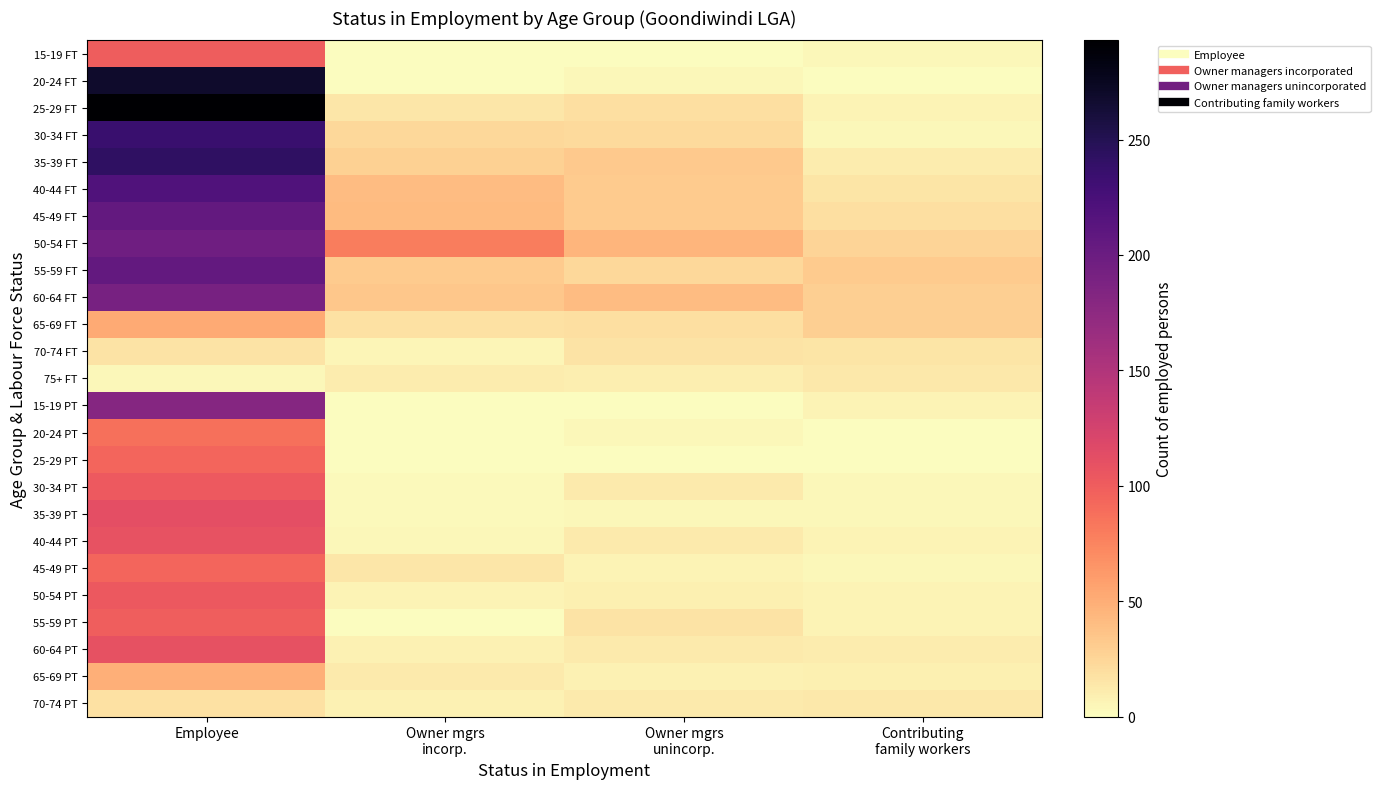

Reading right to left, what are all the values shown in this chart?

15-19 FT: Contributing
family workers=4	Owner mgrs
unincorp.=0	Owner mgrs
incorp.=0	Employee=100
20-24 FT: Contributing
family workers=0	Owner mgrs
unincorp.=4	Owner mgrs
incorp.=0	Employee=268
25-29 FT: Contributing
family workers=6	Owner mgrs
unincorp.=19	Owner mgrs
incorp.=14	Employee=293
30-34 FT: Contributing
family workers=4	Owner mgrs
unincorp.=22	Owner mgrs
incorp.=24	Employee=235
35-39 FT: Contributing
family workers=11	Owner mgrs
unincorp.=33	Owner mgrs
incorp.=28	Employee=242
40-44 FT: Contributing
family workers=16	Owner mgrs
unincorp.=31	Owner mgrs
incorp.=41	Employee=219
45-49 FT: Contributing
family workers=19	Owner mgrs
unincorp.=31	Owner mgrs
incorp.=42	Employee=206
50-54 FT: Contributing
family workers=26	Owner mgrs
unincorp.=45	Owner mgrs
incorp.=80	Employee=196
55-59 FT: Contributing
family workers=32	Owner mgrs
unincorp.=24	Owner mgrs
incorp.=32	Employee=206
60-64 FT: Contributing
family workers=29	Owner mgrs
unincorp.=41	Owner mgrs
incorp.=34	Employee=191
65-69 FT: Contributing
family workers=29	Owner mgrs
unincorp.=19	Owner mgrs
incorp.=18	Employee=52
70-74 FT: Contributing
family workers=16	Owner mgrs
unincorp.=17	Owner mgrs
incorp.=5	Employee=17
75+ FT: Contributing
family workers=13	Owner mgrs
unincorp.=10	Owner mgrs
incorp.=11	Employee=4
15-19 PT: Contributing
family workers=6	Owner mgrs
unincorp.=0	Owner mgrs
incorp.=0	Employee=180
20-24 PT: Contributing
family workers=0	Owner mgrs
unincorp.=4	Owner mgrs
incorp.=0	Employee=88
25-29 PT: Contributing
family workers=0	Owner mgrs
unincorp.=0	Owner mgrs
incorp.=0	Employee=94
30-34 PT: Contributing
family workers=4	Owner mgrs
unincorp.=12	Owner mgrs
incorp.=3	Employee=102
35-39 PT: Contributing
family workers=4	Owner mgrs
unincorp.=4	Owner mgrs
incorp.=3	Employee=112
40-44 PT: Contributing
family workers=6	Owner mgrs
unincorp.=12	Owner mgrs
incorp.=4	Employee=108
45-49 PT: Contributing
family workers=4	Owner mgrs
unincorp.=6	Owner mgrs
incorp.=14	Employee=94
50-54 PT: Contributing
family workers=6	Owner mgrs
unincorp.=9	Owner mgrs
incorp.=6	Employee=104
55-59 PT: Contributing
family workers=6	Owner mgrs
unincorp.=17	Owner mgrs
incorp.=0	Employee=99
60-64 PT: Contributing
family workers=11	Owner mgrs
unincorp.=12	Owner mgrs
incorp.=7	Employee=109
65-69 PT: Contributing
family workers=9	Owner mgrs
unincorp.=8	Owner mgrs
incorp.=12	Employee=49
70-74 PT: Contributing
family workers=13	Owner mgrs
unincorp.=12	Owner mgrs
incorp.=7	Employee=18